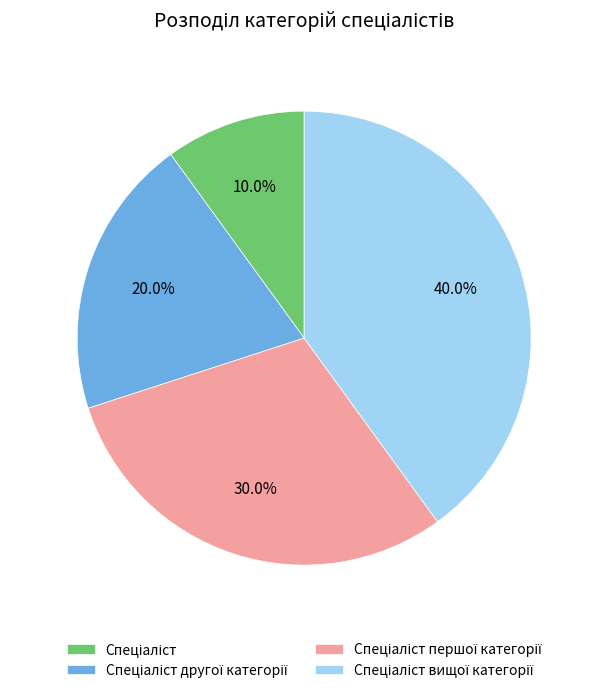

Does any single category account for the majority?

No